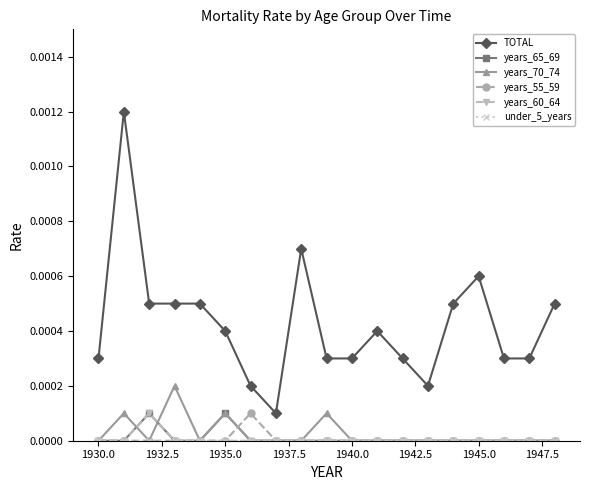

True or false: TOTAL and years_55_59 cross at least once.

False